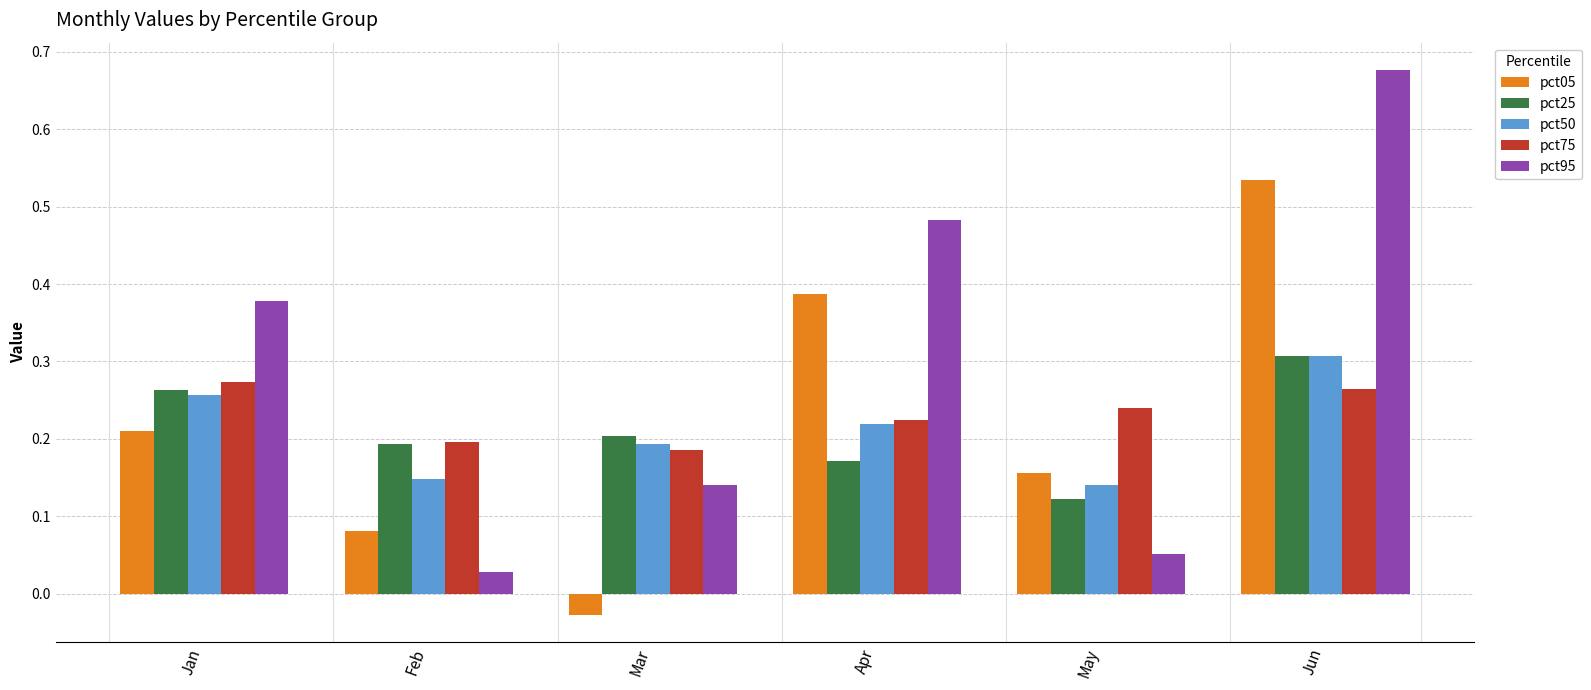

The value of pct50 at Feb is 0.2. True or false?

False